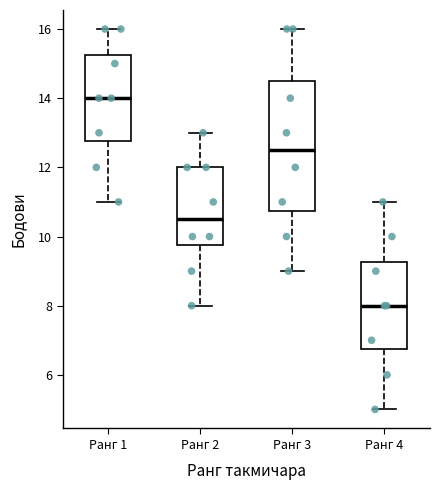

Where does the median line of the box for Ранг 3 sit on the y-axis? The values are not printed on the chart, so give them approximately, as read against the axis.

12.6